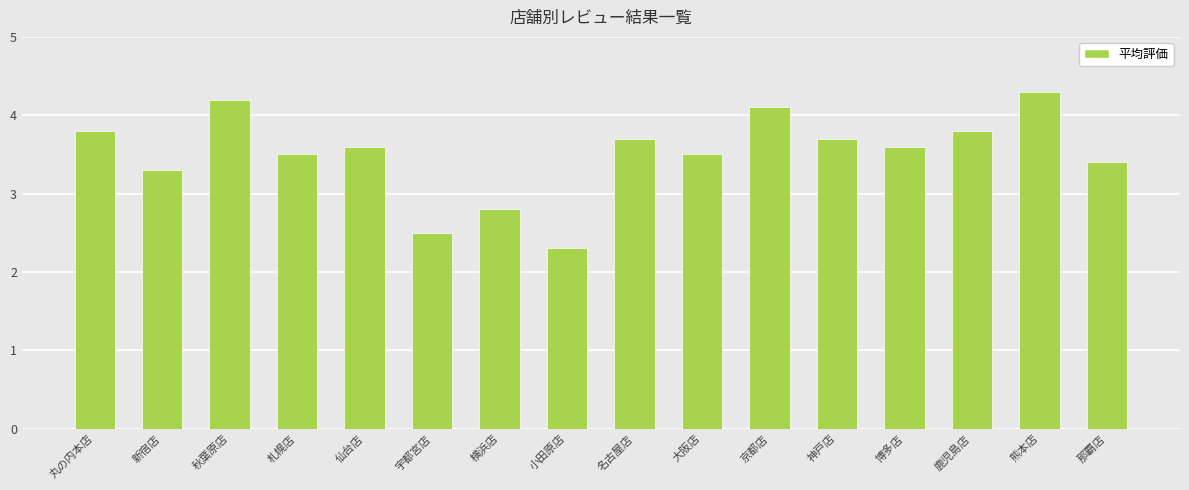

What is the change in value from 秋葉原店 to 京都店?

-0.1